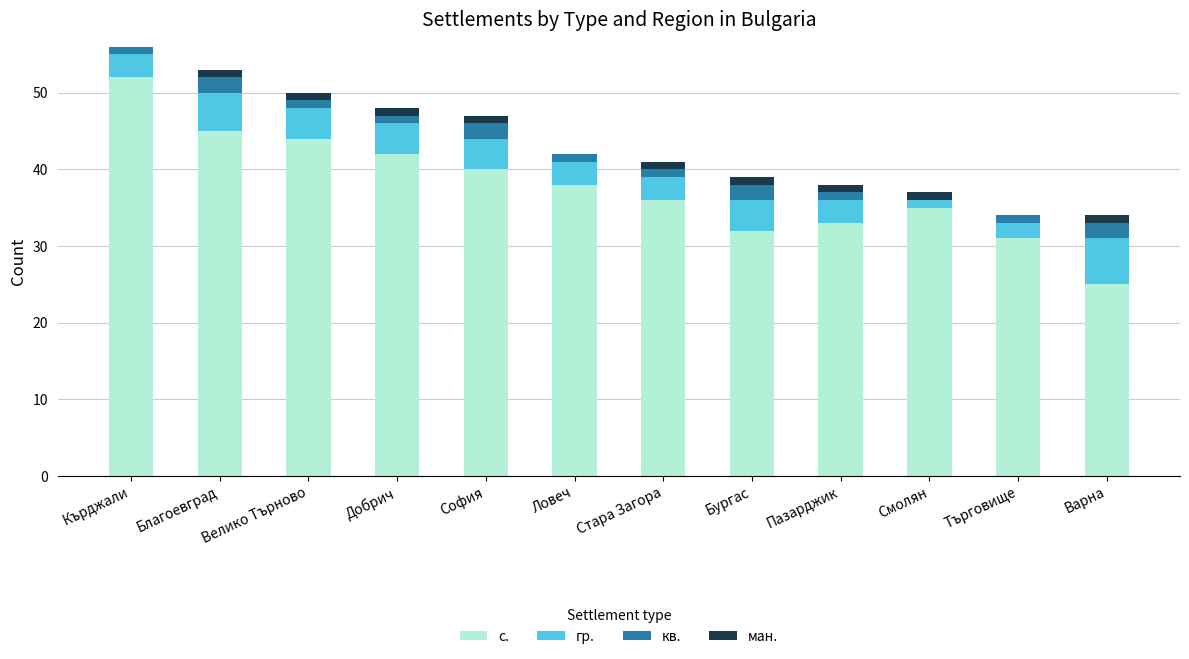

At which label does с. reach its peak?

Кърджали